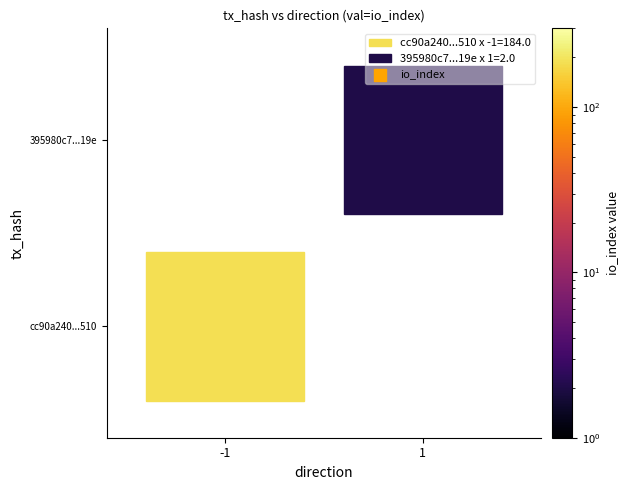

The value of 395980c7962550b35f04d66f1c6bea618392e19 at io_index is 2. True or false?

True